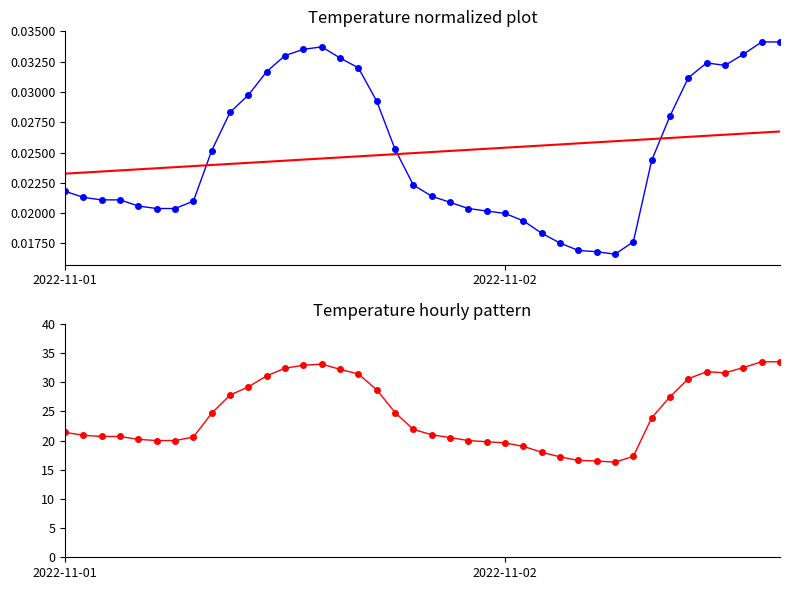

Rank the series at 4 from highest to lowest value.

temp, trend